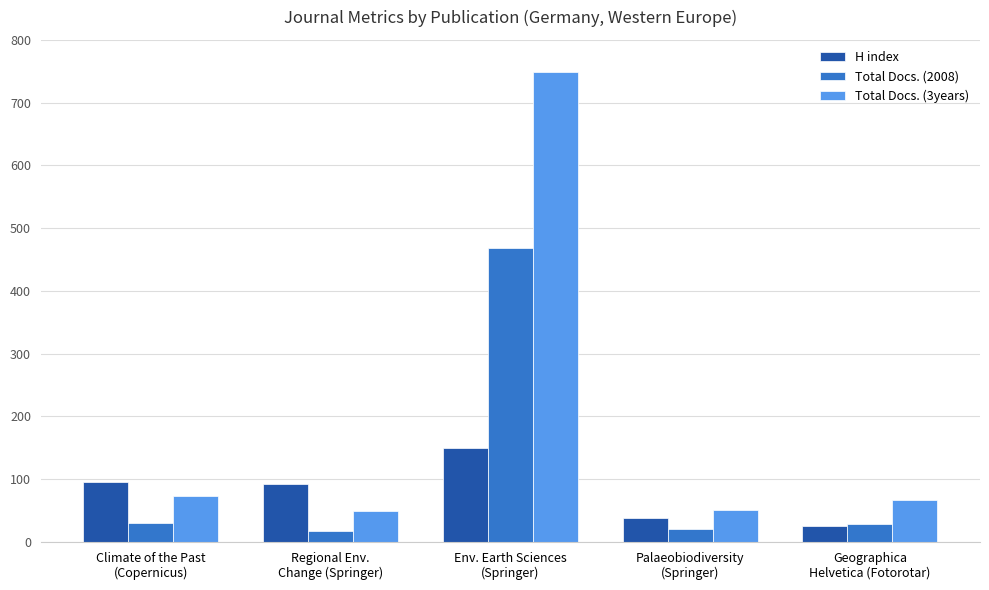

Rank the series by their average value, from highest to lowest.

Total Docs. (3years), Total Docs. (2008), H index